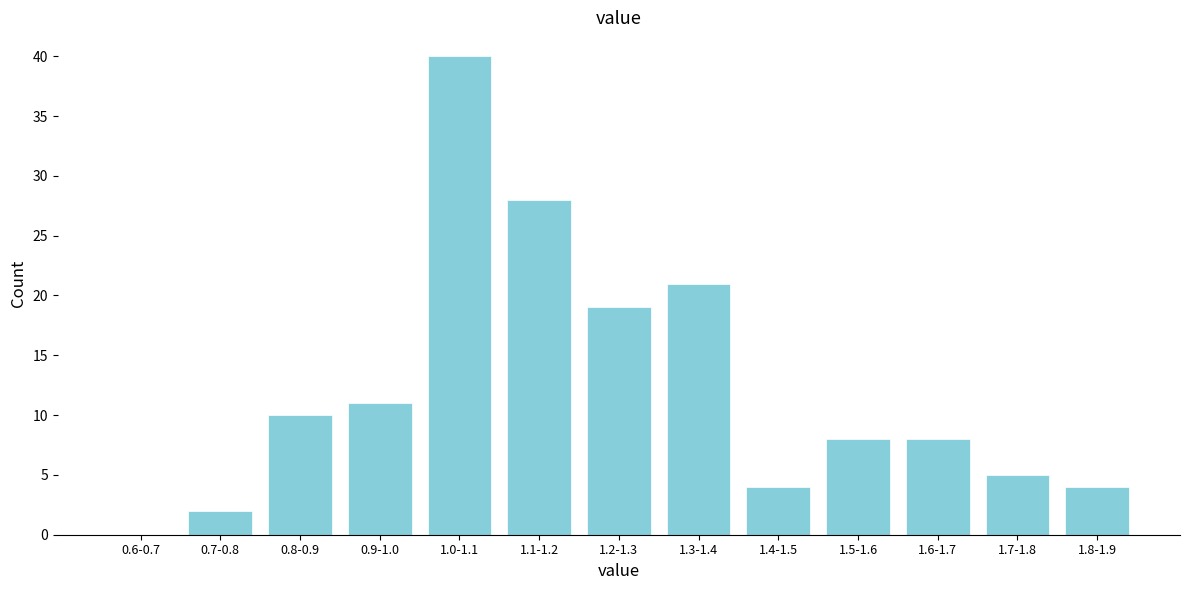

Reading left to right, what are all the values shown in this chart?

0.6-0.7=0	0.7-0.8=2	0.8-0.9=10	0.9-1.0=11	1.0-1.1=40	1.1-1.2=28	1.2-1.3=19	1.3-1.4=21	1.4-1.5=4	1.5-1.6=8	1.6-1.7=8	1.7-1.8=5	1.8-1.9=4